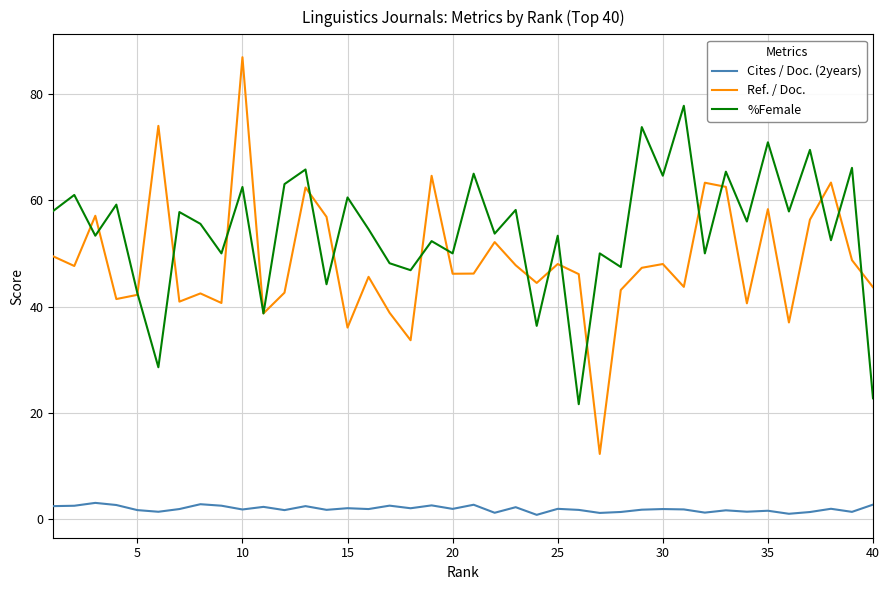

How many lines are shown in the chart?

3